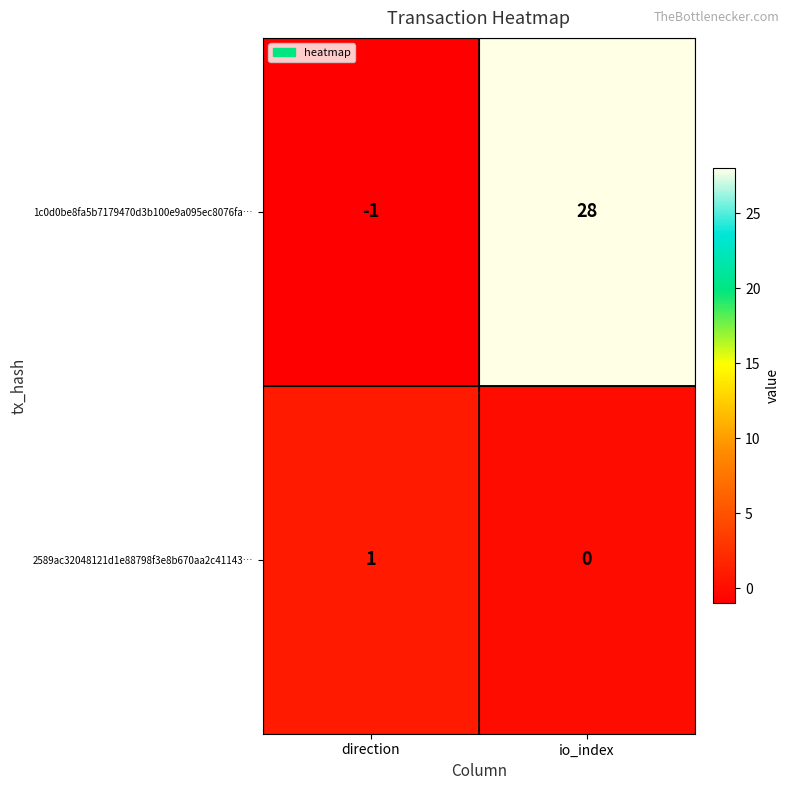

At which category is the sum across all series the highest?

io_index